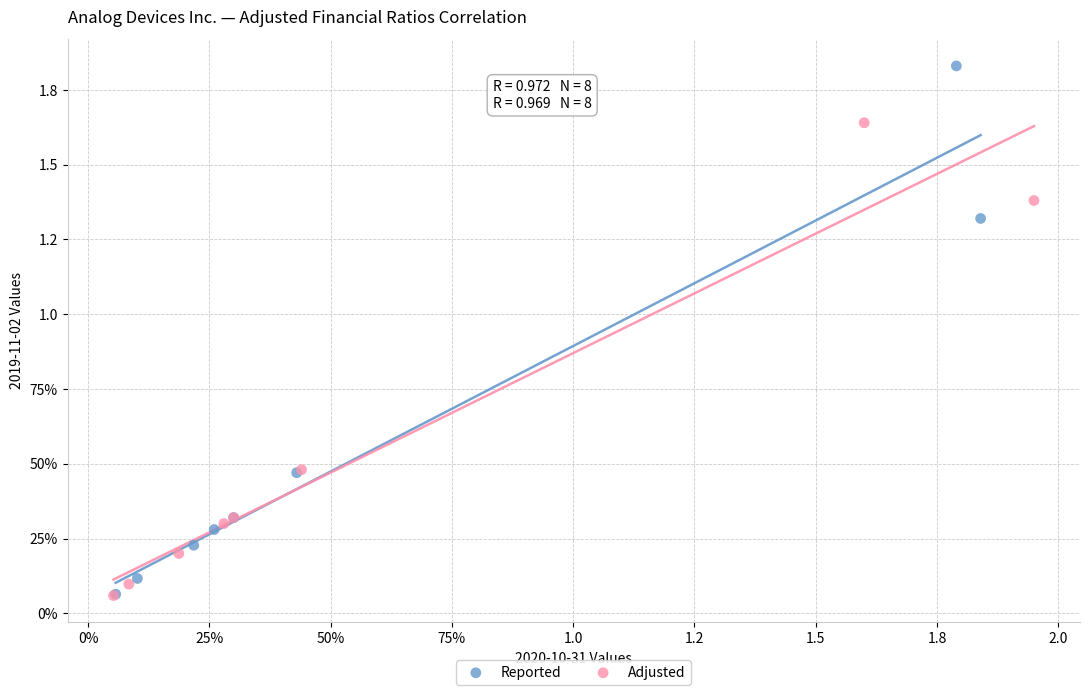

What are all the series names shown in the legend?

Reported, Adjusted